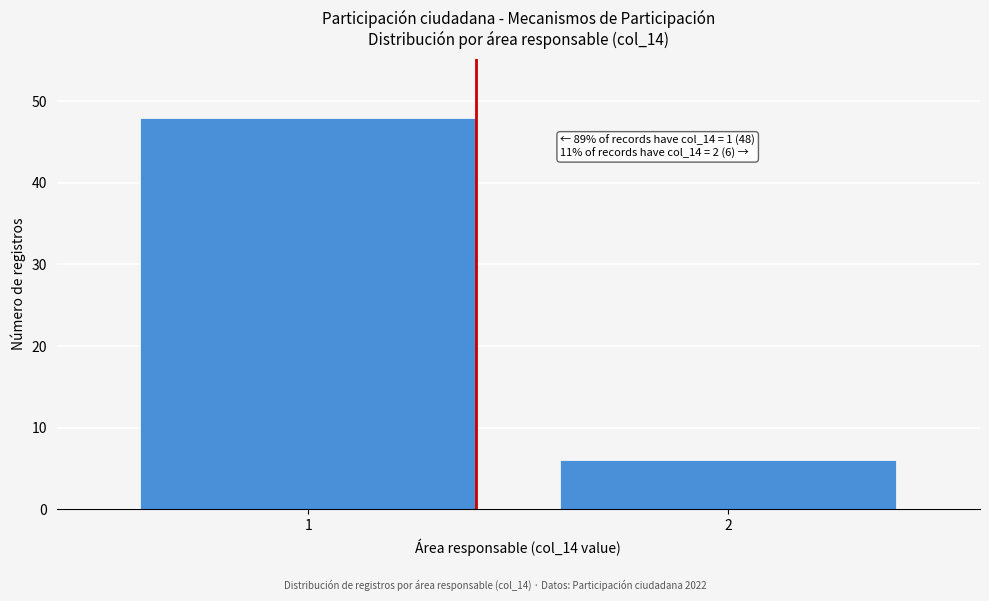

Reading left to right, transcribe all the data shown in this chart.

48	6